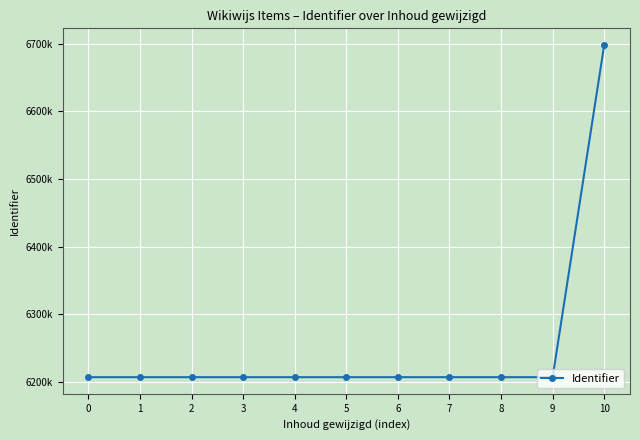

True or false: the data shows 6206531 at 3.

True